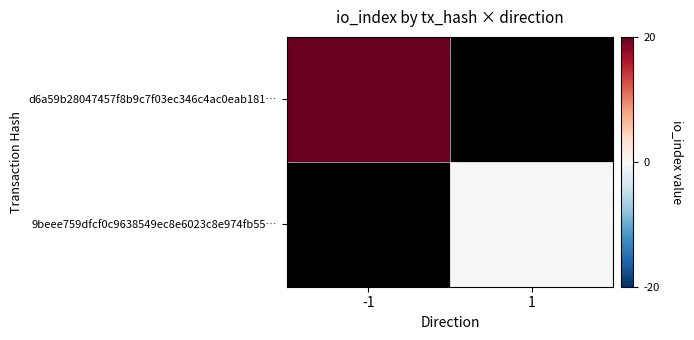

Rank the categories by 9beee759dfcf0c9638549ec8e6023c8e974fb55… value from highest to lowest.

-1, 1